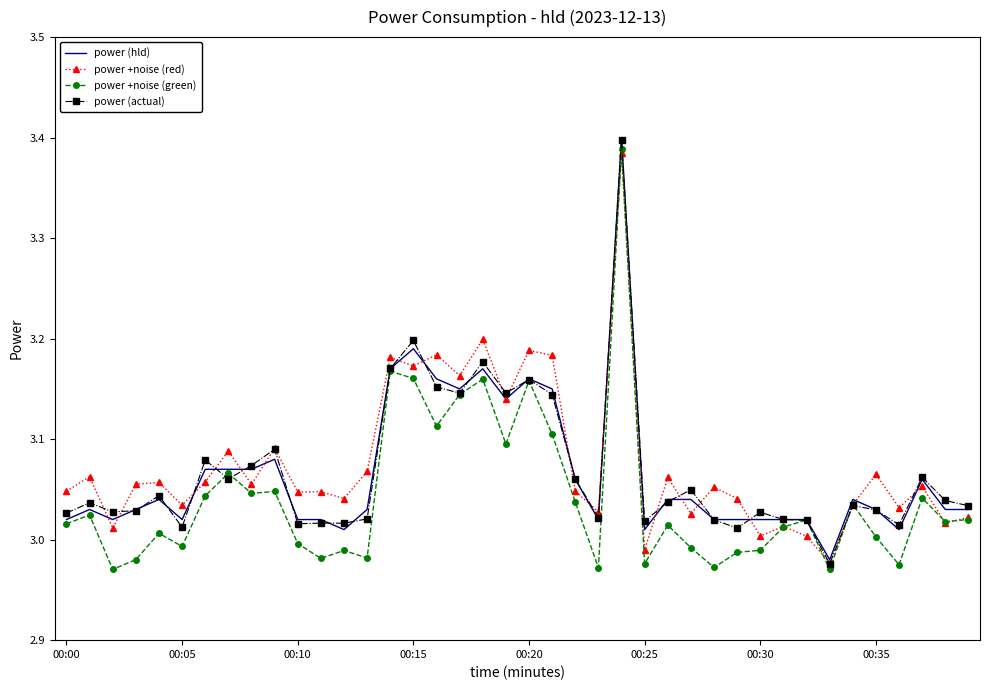

What is the difference between the second highest and minimum values in the power +noise (red) series?

0.2